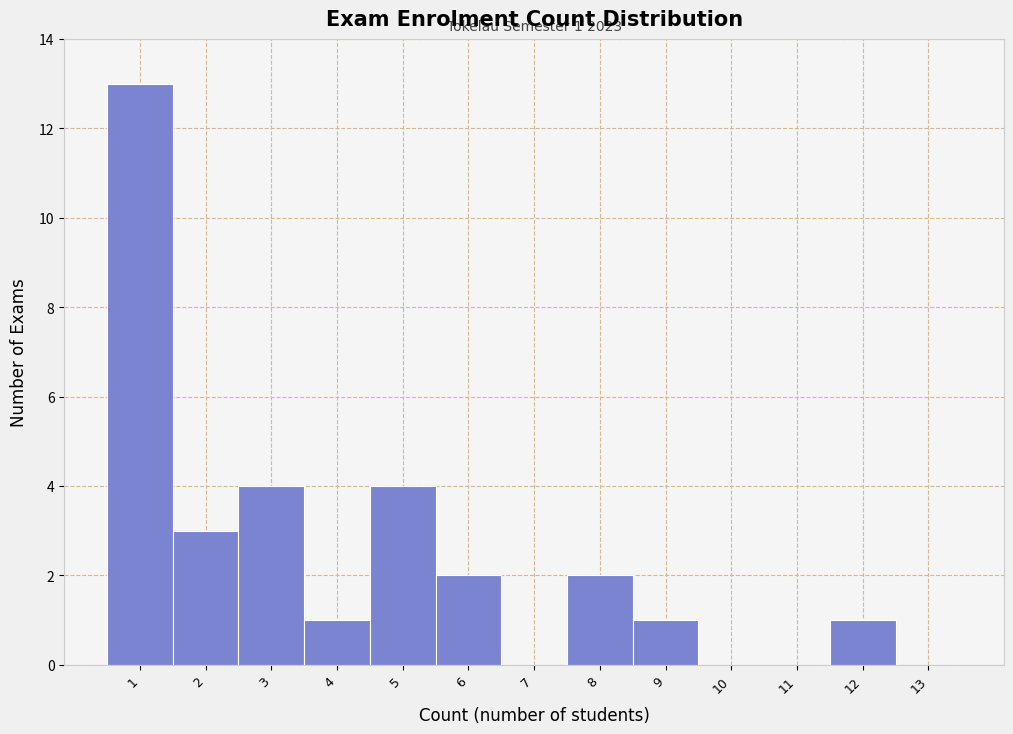

Reading left to right, list all the values displayed in this chart.

1=13	2=3	3=4	4=1	5=4	6=2	7=0	8=2	9=1	10=0	11=0	12=1	13=0